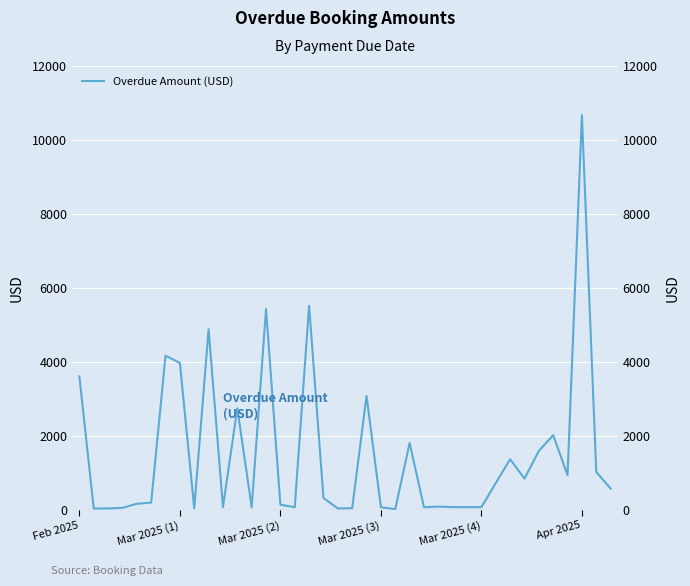

Does the chart display data point markers on the line(s)?

No